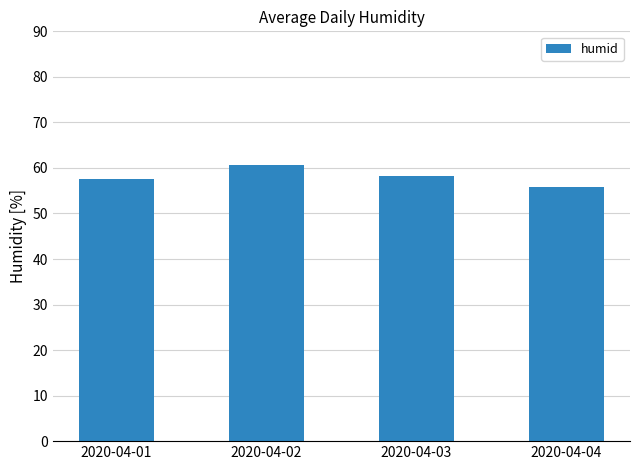

The value at 2020-04-02 is 82.4. True or false?

False